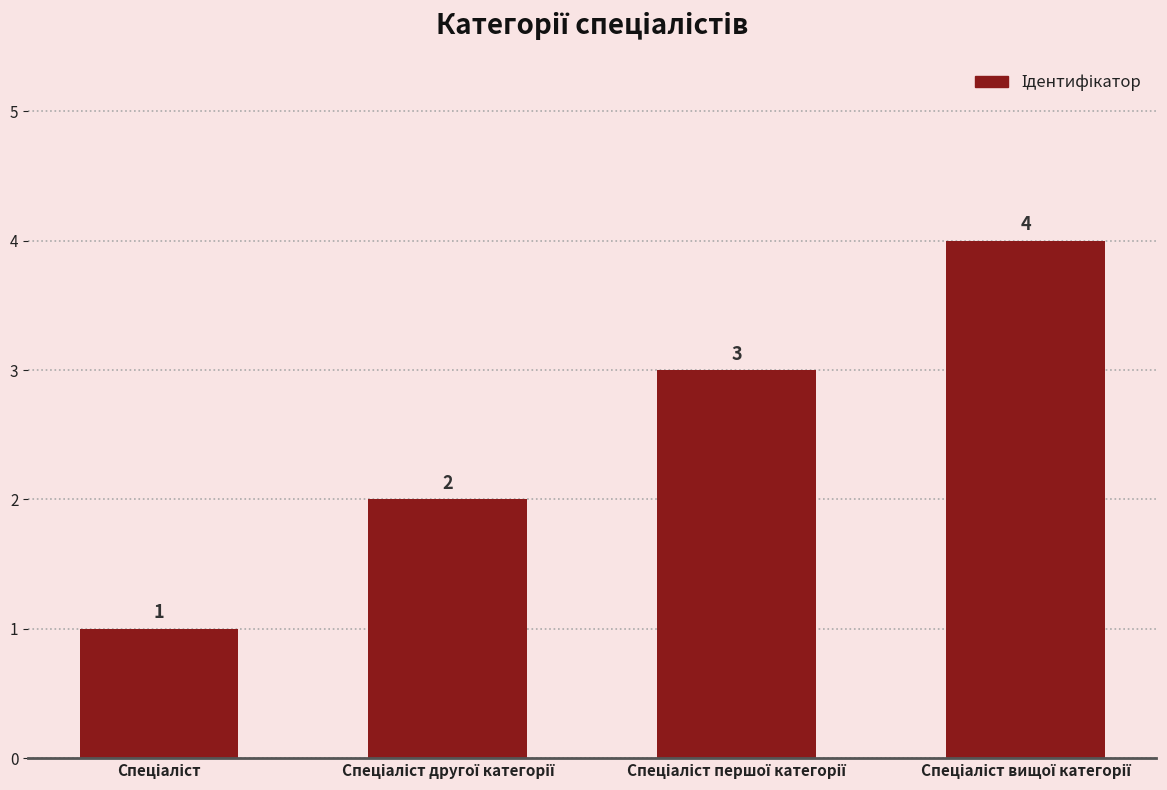

Count the values in the range 2 to 4.

3